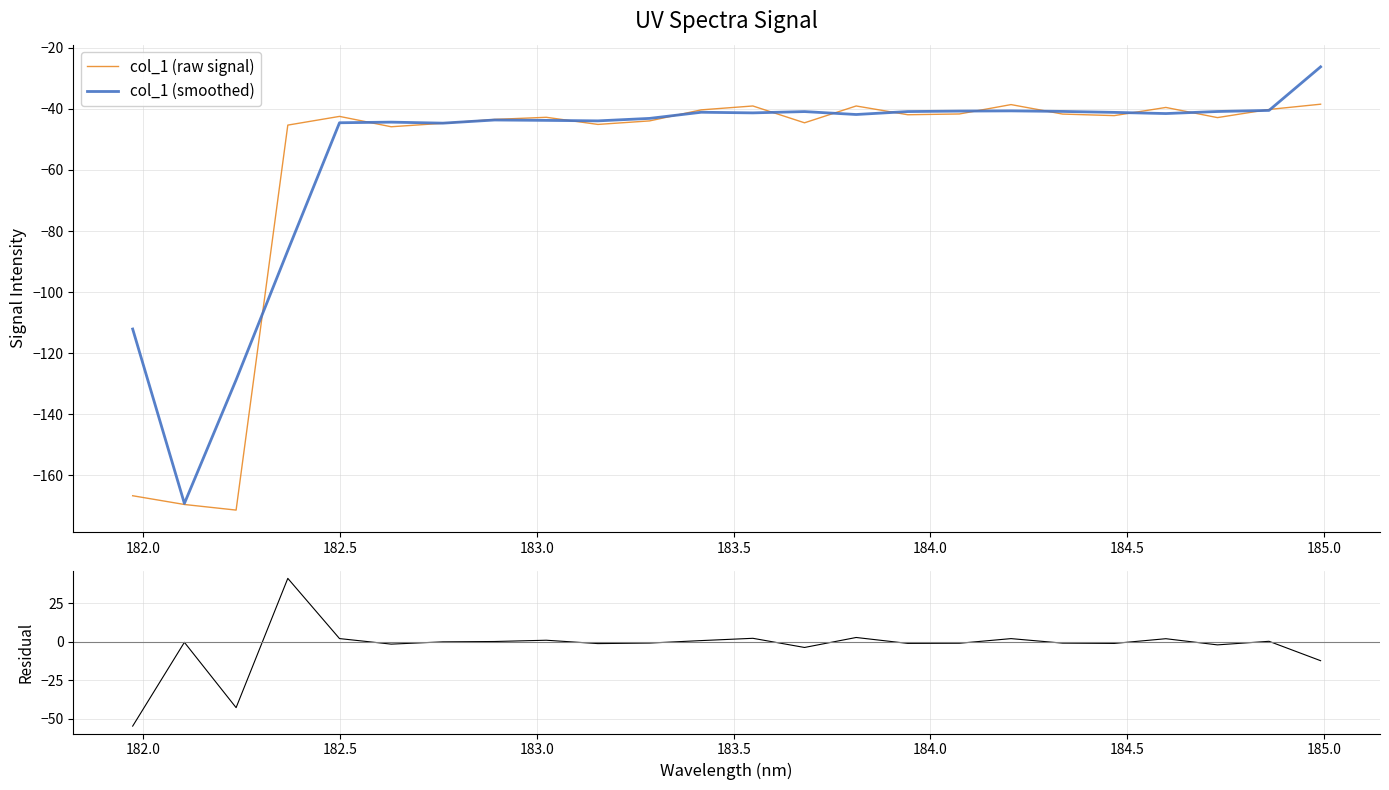

Reading left to right, what are all the values shown in this chart?

col_1 (raw signal): -166.7	-169.6	-171.4	-45.3	-42.4	-45.8	-44.7	-43.4	-42.7	-45.1	-43.9	-40.3	-39.0	-44.5	-39.0	-41.9	-41.7	-38.6	-41.7	-42.2	-39.5	-42.8	-40.2	-38.5
col_1 (smoothed): -112.1	-169.2	-128.8	-86.4	-44.5	-44.3	-44.7	-43.6	-43.8	-43.9	-43.1	-41.1	-41.3	-40.9	-41.8	-40.9	-40.7	-40.6	-40.8	-41.1	-41.5	-40.8	-40.5	-26.2
Residual: -54.6	-0.3	-42.7	41.1	2.1	-1.5	-0.0	0.2	1.0	-1.2	-0.8	0.8	2.3	-3.7	2.8	-1.0	-0.9	2.1	-0.9	-1.1	2.0	-2.0	0.3	-12.2